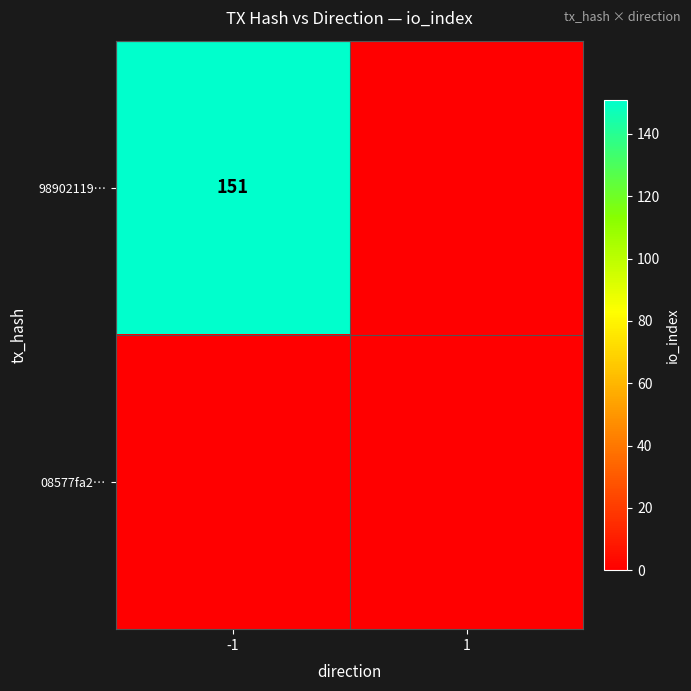

Is it true that 98902119… equals 151 at -1?

True